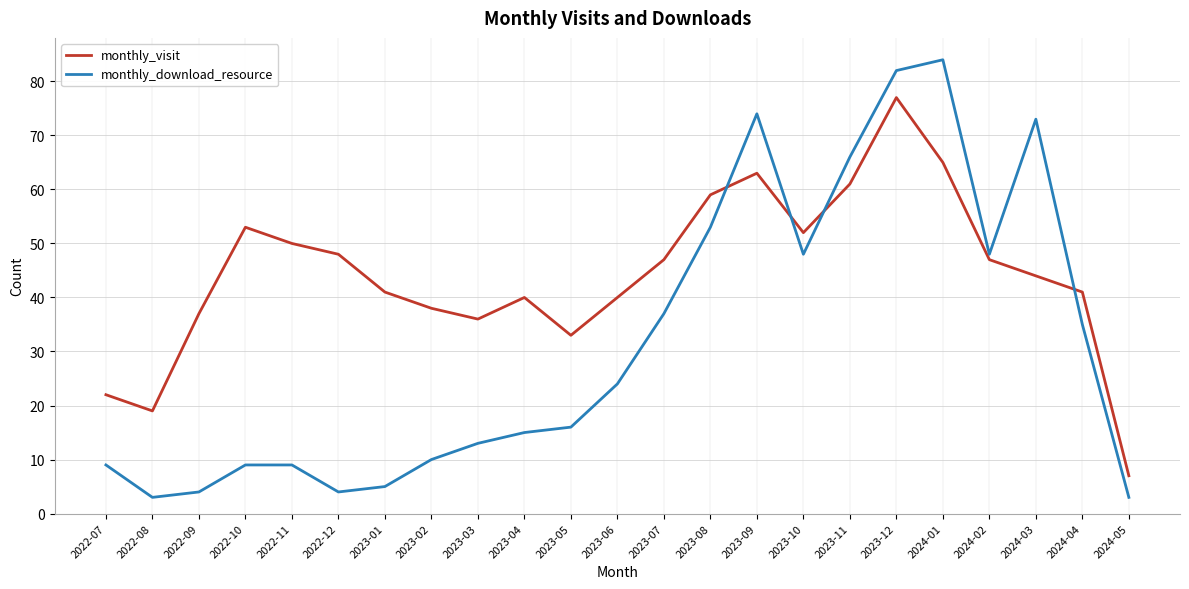

List the series in order of their overall mean, highest first.

monthly_visit, monthly_download_resource